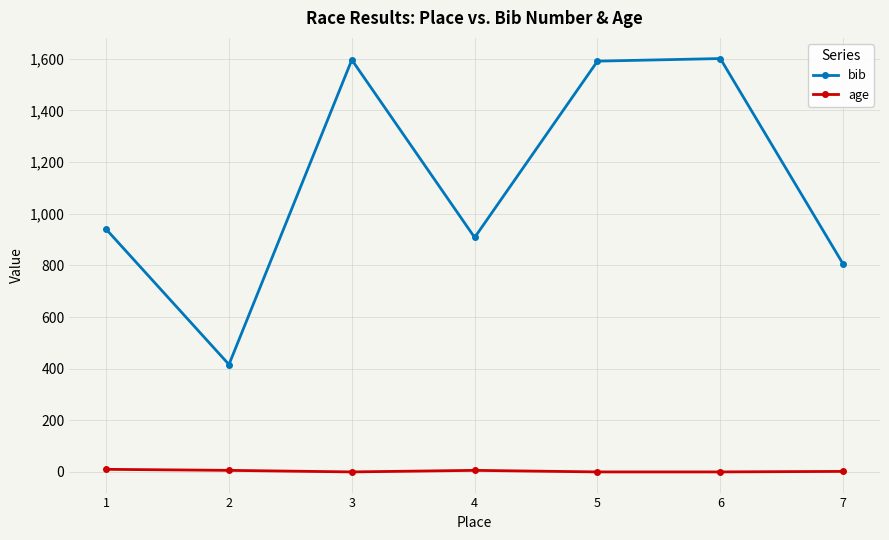

Which series changed the most between 1 and 4?

bib